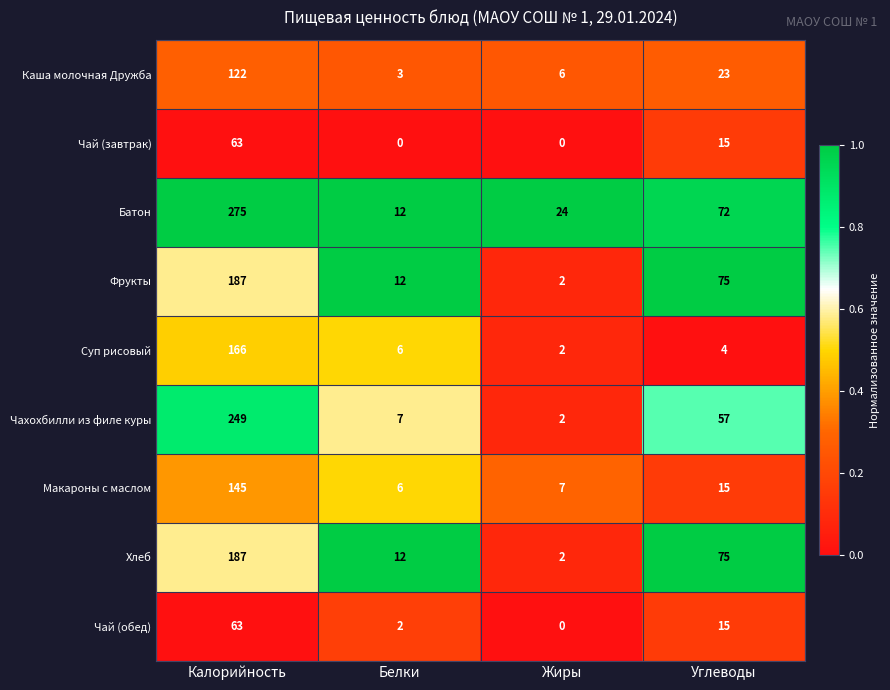

At which category is the sum across all series the highest?

Калорийность